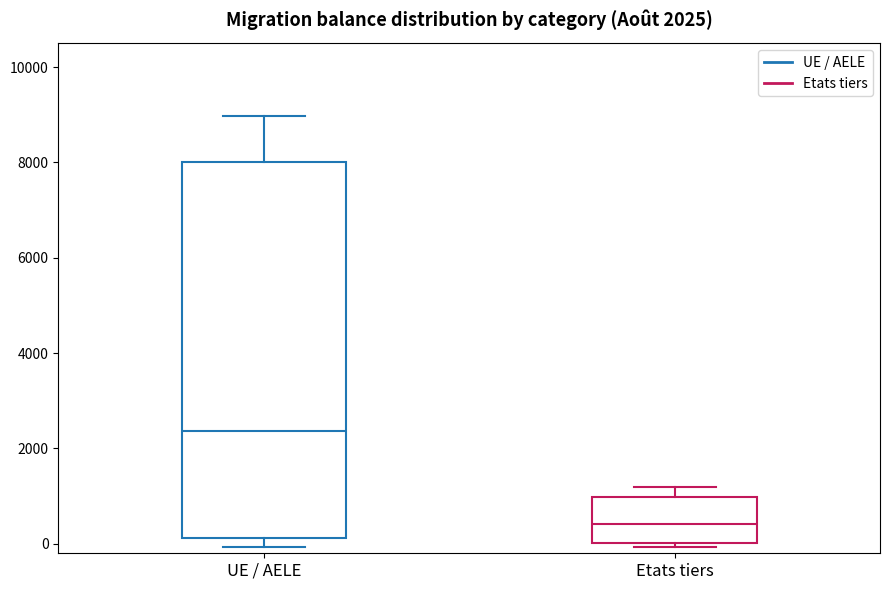

Which box is the tallest, from its lower edge to its upper edge?

UE / AELE